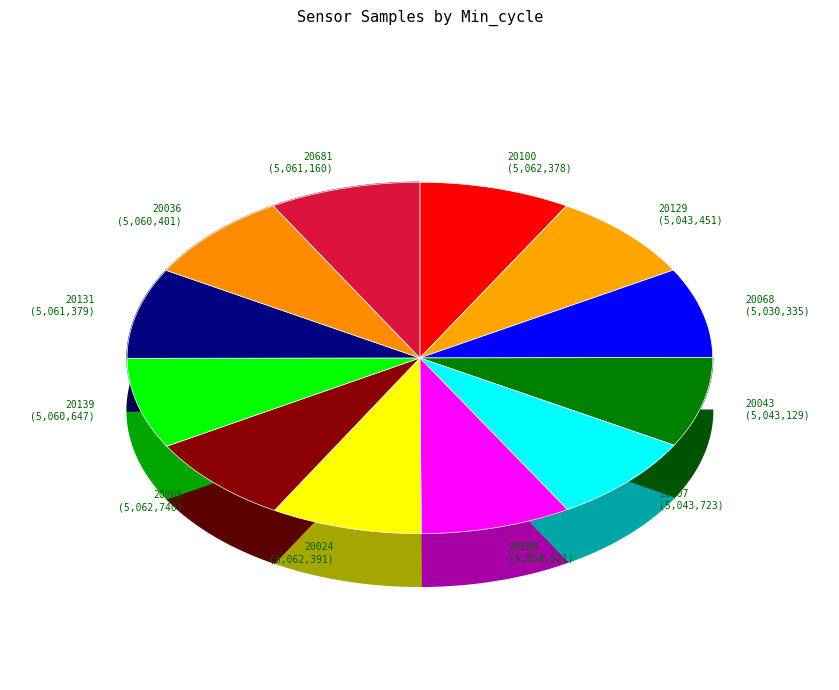

How many slices are in this pie chart?

12